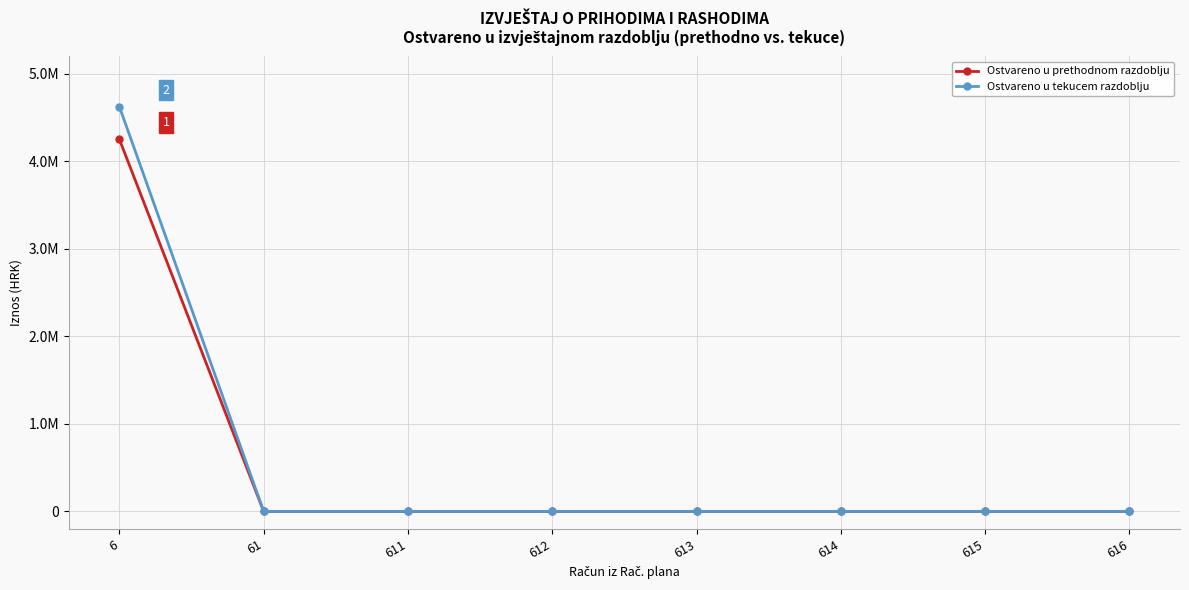

Is the value of Ostvareno u prethodnom razdoblju at 615 greater than the value of Ostvareno u tekucem razdoblju at 615?

No